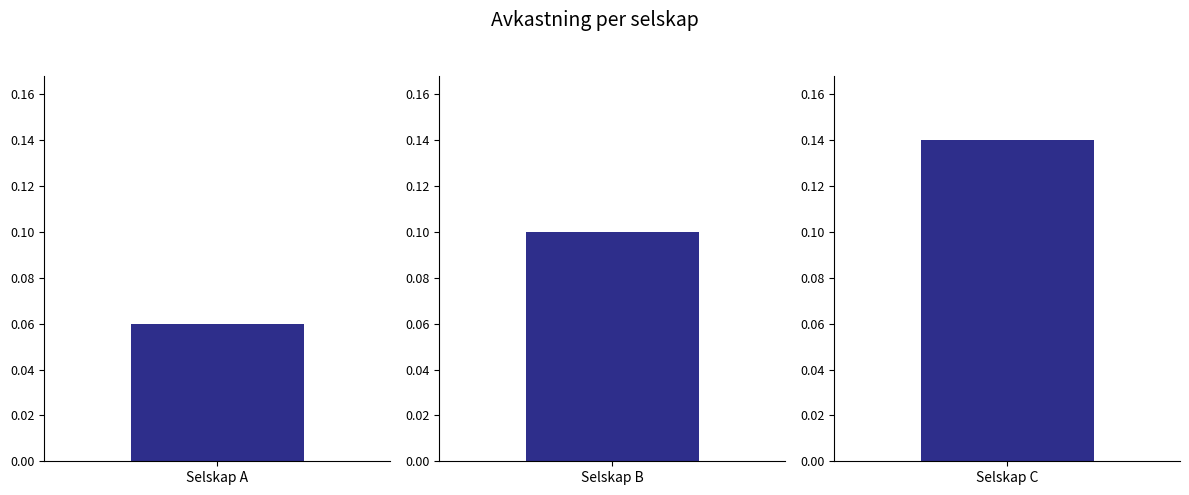

What is the sum of all values?

0.3